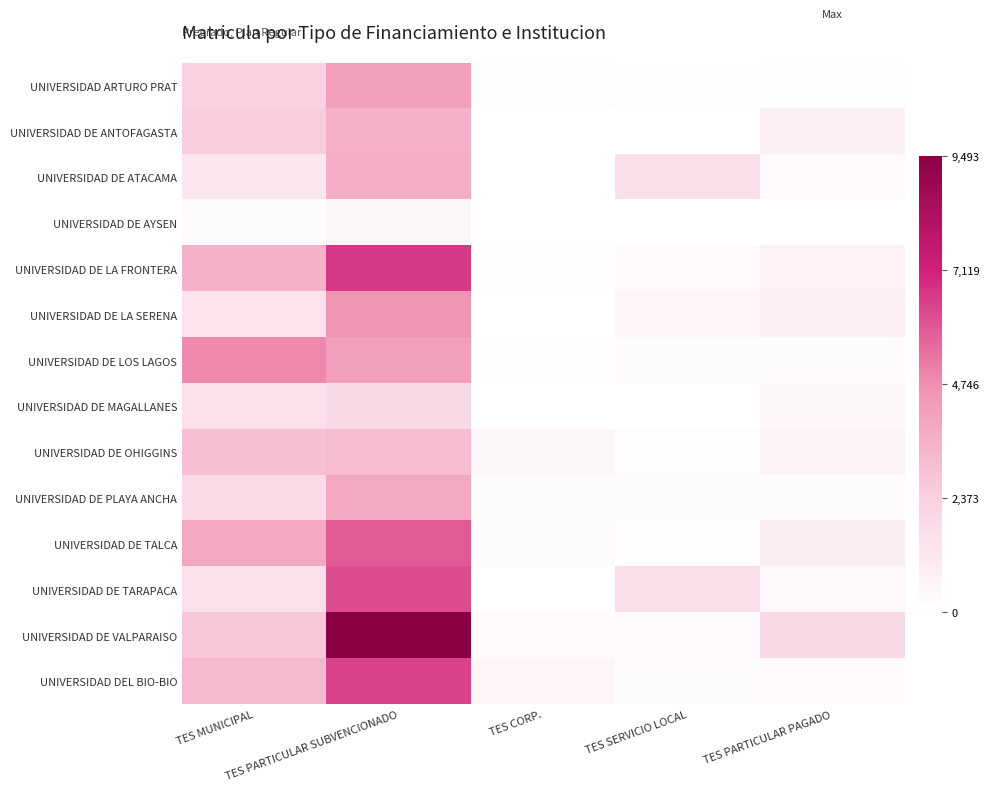

How many distinct data groups are displayed?

14